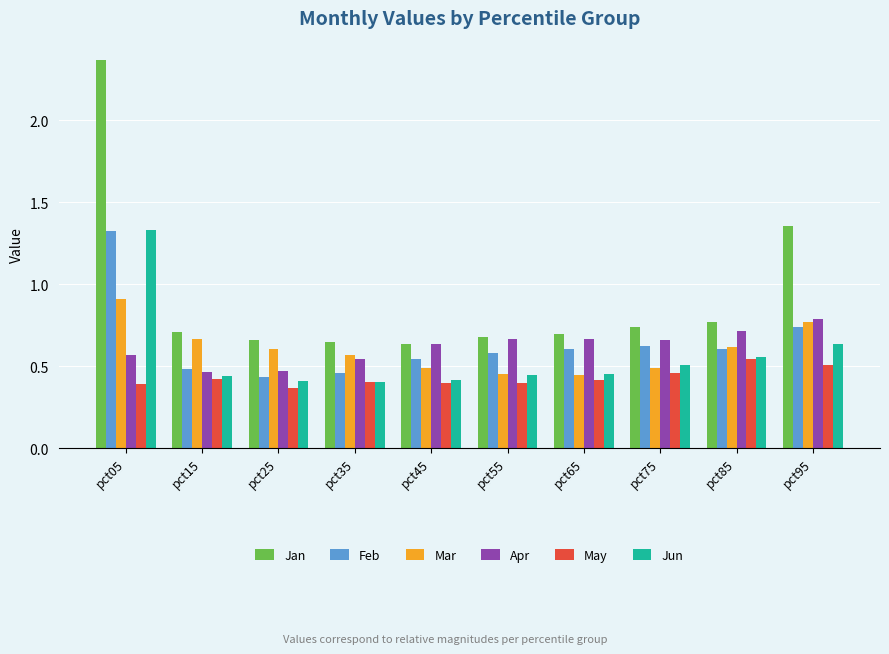

Which series changed the most between pct15 and pct95?

Jan